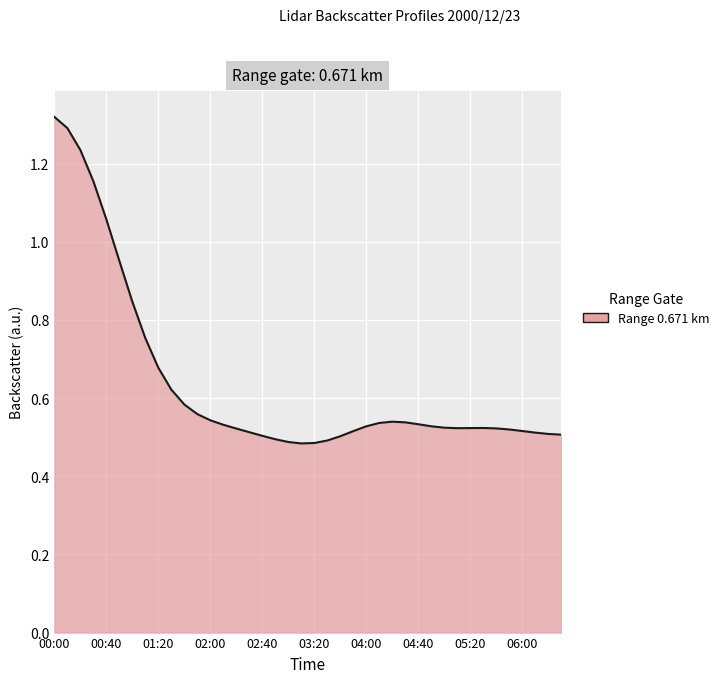

How many lines are shown in the chart?

1